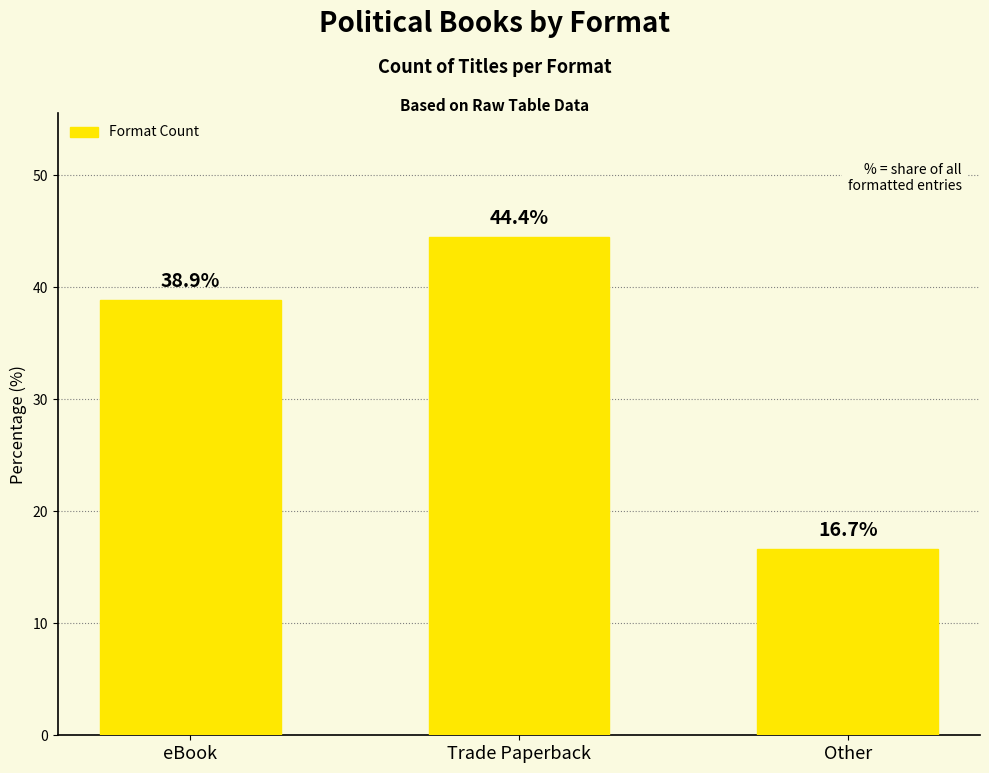

How many values exceed 38?

2